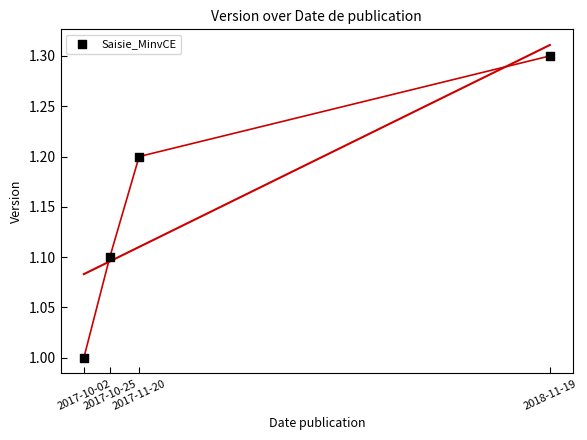

What is the range of Y values (max minus min)?

0.3